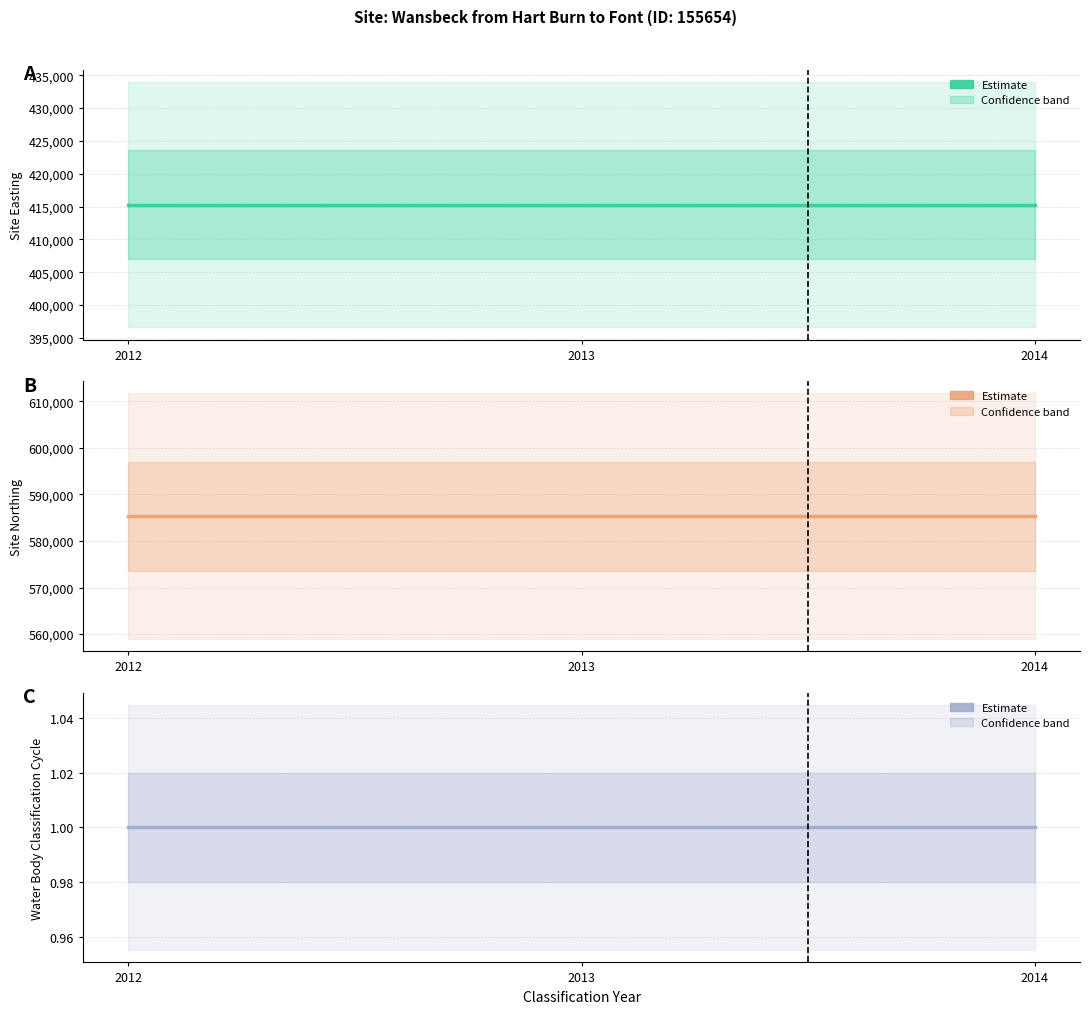

Read the Site Northing value at 2012.

585347